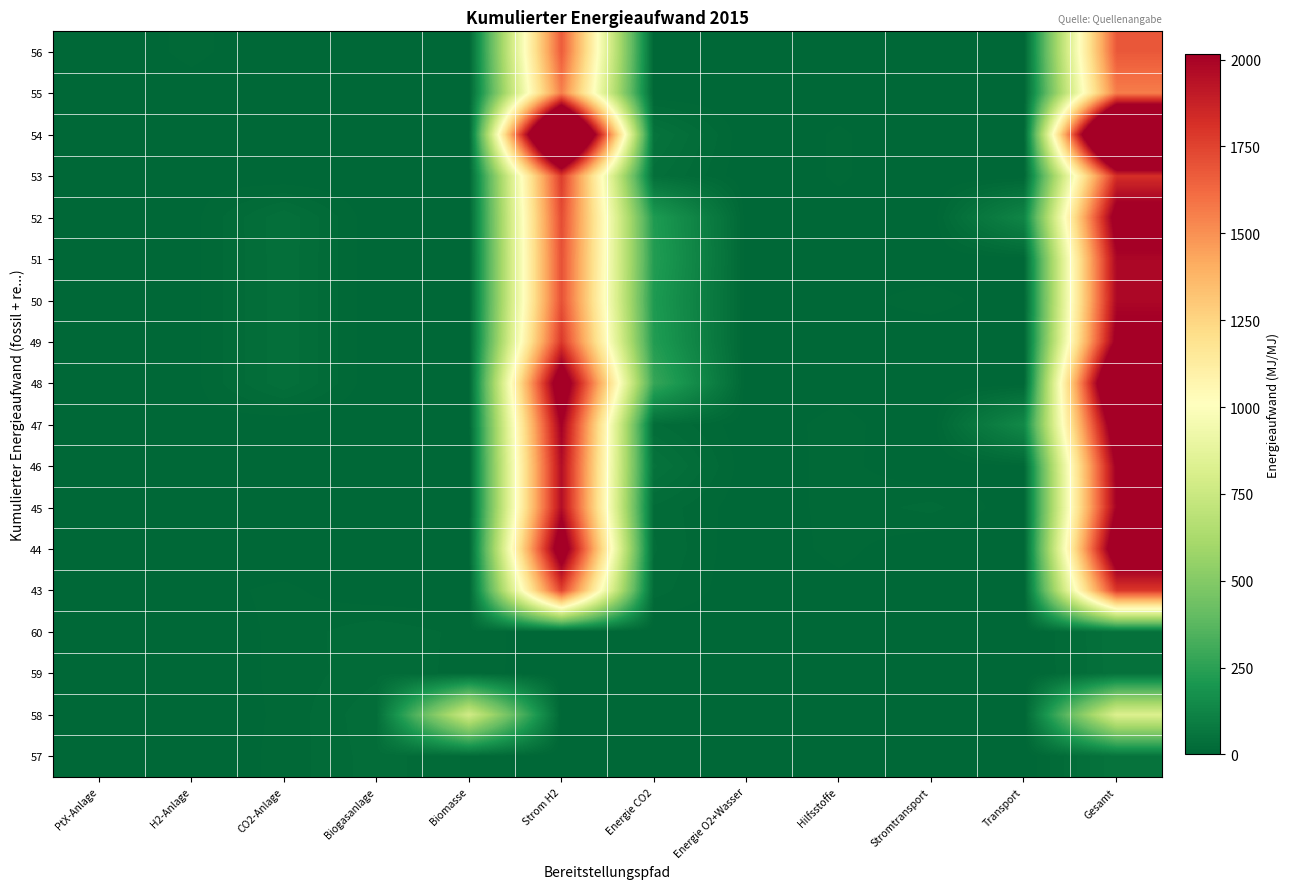

Reading right to left, extract all data points from this chart.

56: Gesamt=1678.4	Transport=0.0	Stromtransport=0.0	Hilfsstoffe=0.3	Energie O2+Wasser=0.1	Energie CO2=0.0	Strom H2=1667.6	Biomasse=0.0	Biogasanlage=0.0	CO2-Anlage=0.0	H2-Anlage=10.4	PtX-Anlage=0.0
55: Gesamt=1562.1	Transport=0.0	Stromtransport=0.0	Hilfsstoffe=3.3	Energie O2+Wasser=0.1	Energie CO2=0.0	Strom H2=1555.0	Biomasse=0.0	Biogasanlage=0.0	CO2-Anlage=0.0	H2-Anlage=3.7	PtX-Anlage=0.0
54: Gesamt=3214.5	Transport=0.5	Stromtransport=0.0	Hilfsstoffe=9.2	Energie O2+Wasser=0.2	Energie CO2=50.8	Strom H2=3149.0	Biomasse=0.0	Biogasanlage=0.0	CO2-Anlage=0.2	H2-Anlage=4.3	PtX-Anlage=0.3
53: Gesamt=1822.1	Transport=0.5	Stromtransport=0.0	Hilfsstoffe=9.2	Energie O2+Wasser=0.1	Energie CO2=35.3	Strom H2=1772.2	Biomasse=0.0	Biogasanlage=0.0	CO2-Anlage=0.2	H2-Anlage=4.3	PtX-Anlage=0.3
52: Gesamt=2115.7	Transport=126.5	Stromtransport=0.0	Hilfsstoffe=4.3	Energie O2+Wasser=1.4	Energie CO2=220.1	Strom H2=1720.6	Biomasse=0.0	Biogasanlage=0.0	CO2-Anlage=38.1	H2-Anlage=4.3	PtX-Anlage=0.3
51: Gesamt=1985.5	Transport=4.0	Stromtransport=0.0	Hilfsstoffe=4.2	Energie O2+Wasser=1.4	Energie CO2=229.1	Strom H2=1704.4	Biomasse=0.0	Biogasanlage=0.0	CO2-Anlage=37.8	H2-Anlage=4.3	PtX-Anlage=0.3
50: Gesamt=1980.9	Transport=0.5	Stromtransport=12.1	Hilfsstoffe=4.2	Energie O2+Wasser=1.4	Energie CO2=215.8	Strom H2=1704.4	Biomasse=0.0	Biogasanlage=0.0	CO2-Anlage=37.8	H2-Anlage=4.3	PtX-Anlage=0.3
49: Gesamt=2061.6	Transport=0.5	Stromtransport=0.0	Hilfsstoffe=4.2	Energie O2+Wasser=0.1	Energie CO2=226.4	Strom H2=1788.0	Biomasse=0.0	Biogasanlage=0.0	CO2-Anlage=37.8	H2-Anlage=4.3	PtX-Anlage=0.3
48: Gesamt=2543.1	Transport=0.5	Stromtransport=0.0	Hilfsstoffe=4.2	Energie O2+Wasser=0.1	Energie CO2=279.6	Strom H2=2216.2	Biomasse=0.0	Biogasanlage=0.0	CO2-Anlage=37.8	H2-Anlage=4.3	PtX-Anlage=0.3
47: Gesamt=2204.5	Transport=141.5	Stromtransport=0.0	Hilfsstoffe=11.1	Energie O2+Wasser=1.7	Energie CO2=25.3	Strom H2=2020.1	Biomasse=0.0	Biogasanlage=0.0	CO2-Anlage=0.0	H2-Anlage=4.4	PtX-Anlage=0.3
46: Gesamt=2031.0	Transport=6.7	Stromtransport=0.0	Hilfsstoffe=10.8	Energie O2+Wasser=1.6	Energie CO2=49.3	Strom H2=1957.9	Biomasse=0.0	Biogasanlage=0.0	CO2-Anlage=0.0	H2-Anlage=4.3	PtX-Anlage=0.3
45: Gesamt=2015.8	Transport=0.5	Stromtransport=18.3	Hilfsstoffe=10.8	Energie O2+Wasser=1.6	Energie CO2=22.0	Strom H2=1957.9	Biomasse=0.0	Biogasanlage=0.0	CO2-Anlage=0.0	H2-Anlage=4.3	PtX-Anlage=0.3
44: Gesamt=2226.5	Transport=0.5	Stromtransport=0.0	Hilfsstoffe=10.8	Energie O2+Wasser=0.1	Energie CO2=24.5	Strom H2=2185.9	Biomasse=0.0	Biogasanlage=0.0	CO2-Anlage=0.0	H2-Anlage=4.3	PtX-Anlage=0.3
43: Gesamt=1789.9	Transport=0.5	Stromtransport=0.0	Hilfsstoffe=4.5	Energie O2+Wasser=0.1	Energie CO2=19.5	Strom H2=1750.7	Biomasse=0.0	Biogasanlage=0.0	CO2-Anlage=10.1	H2-Anlage=4.1	PtX-Anlage=0.3
60: Gesamt=46.8	Transport=0.0	Stromtransport=0.0	Hilfsstoffe=1.4	Energie O2+Wasser=0.0	Energie CO2=0.0	Strom H2=0.0	Biomasse=13.1	Biogasanlage=21.8	CO2-Anlage=10.5	H2-Anlage=0.0	PtX-Anlage=0.0
59: Gesamt=46.2	Transport=0.0	Stromtransport=0.0	Hilfsstoffe=1.4	Energie O2+Wasser=0.0	Energie CO2=0.0	Strom H2=0.0	Biomasse=13.0	Biogasanlage=21.3	CO2-Anlage=10.5	H2-Anlage=0.0	PtX-Anlage=0.0
58: Gesamt=823.9	Transport=0.4	Stromtransport=0.0	Hilfsstoffe=1.9	Energie O2+Wasser=0.0	Energie CO2=3.9	Strom H2=0.0	Biomasse=777.2	Biogasanlage=30.8	CO2-Anlage=9.8	H2-Anlage=0.0	PtX-Anlage=0.0
57: Gesamt=55.0	Transport=0.0	Stromtransport=0.0	Hilfsstoffe=1.8	Energie O2+Wasser=0.0	Energie CO2=0.0	Strom H2=0.0	Biomasse=14.5	Biogasanlage=28.1	CO2-Anlage=10.5	H2-Anlage=0.0	PtX-Anlage=0.0